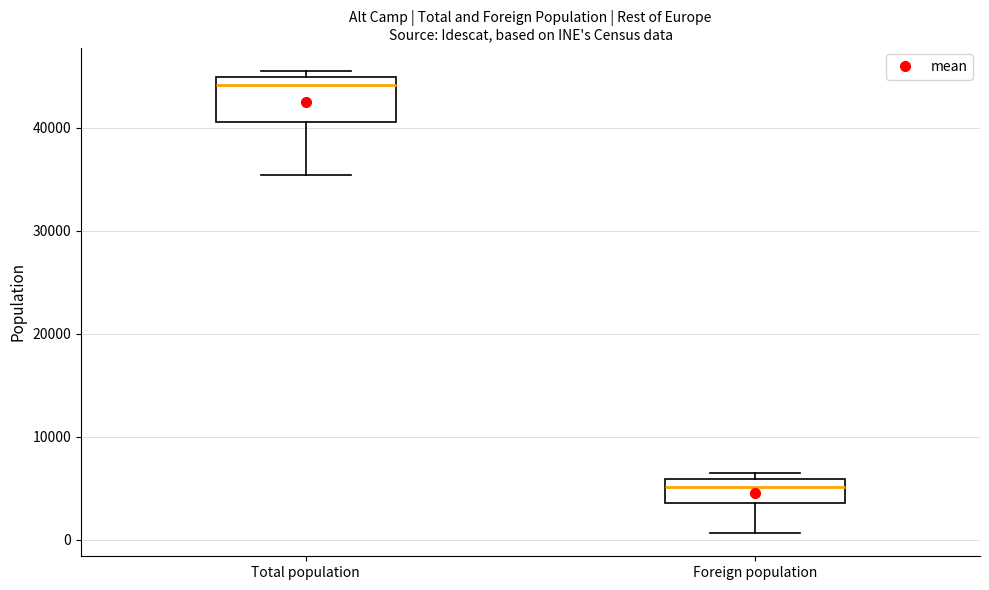

Where is the lower edge of the box for Foreign population on the y-axis? The values are not printed on the chart, so give them approximately, as read against the axis.

4000